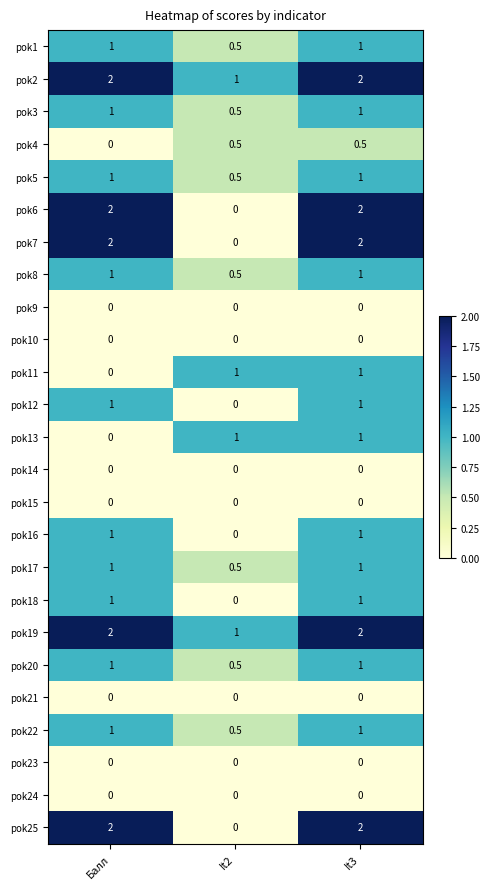

Count the number of categories in the chart.

3